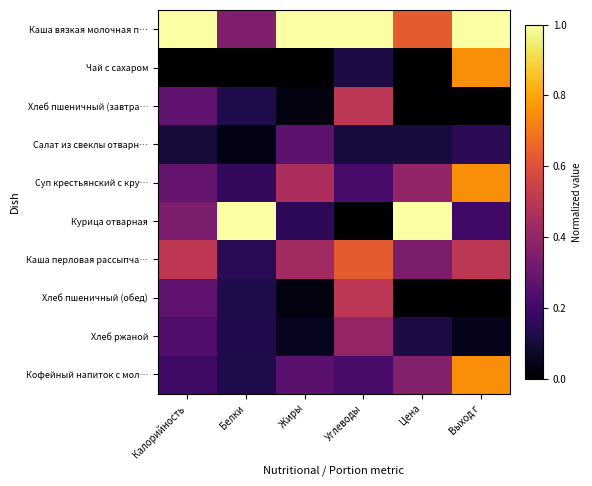

Reading left to right, what are all the values shown in this chart?

Каша вязкая молочная п…: Калорийность=1.0	Белки=0.3	Жиры=1.0	Углеводы=1.0	Цена=0.6	Выход г=1.0
Чай с сахаром: Калорийность=0.0	Белки=0.0	Жиры=0.0	Углеводы=0.1	Цена=0.0	Выход г=0.8
Хлеб пшеничный (завтра…: Калорийность=0.3	Белки=0.1	Жиры=0.0	Углеводы=0.5	Цена=0.0	Выход г=0.0
Салат из свеклы отварн…: Калорийность=0.1	Белки=0.0	Жиры=0.3	Углеводы=0.1	Цена=0.1	Выход г=0.1
Суп крестьянский с кру…: Калорийность=0.3	Белки=0.2	Жиры=0.5	Углеводы=0.2	Цена=0.4	Выход г=0.8
Курица отварная: Калорийность=0.3	Белки=1.0	Жиры=0.2	Углеводы=0.0	Цена=1.0	Выход г=0.2
Каша перловая рассыпча…: Калорийность=0.5	Белки=0.1	Жиры=0.4	Углеводы=0.6	Цена=0.3	Выход г=0.5
Хлеб пшеничный (обед): Калорийность=0.3	Белки=0.1	Жиры=0.0	Углеводы=0.5	Цена=0.0	Выход г=0.0
Хлеб ржаной: Калорийность=0.2	Белки=0.1	Жиры=0.1	Углеводы=0.4	Цена=0.1	Выход г=0.1
Кофейный напиток с мол…: Калорийность=0.2	Белки=0.1	Жиры=0.3	Углеводы=0.2	Цена=0.4	Выход г=0.8